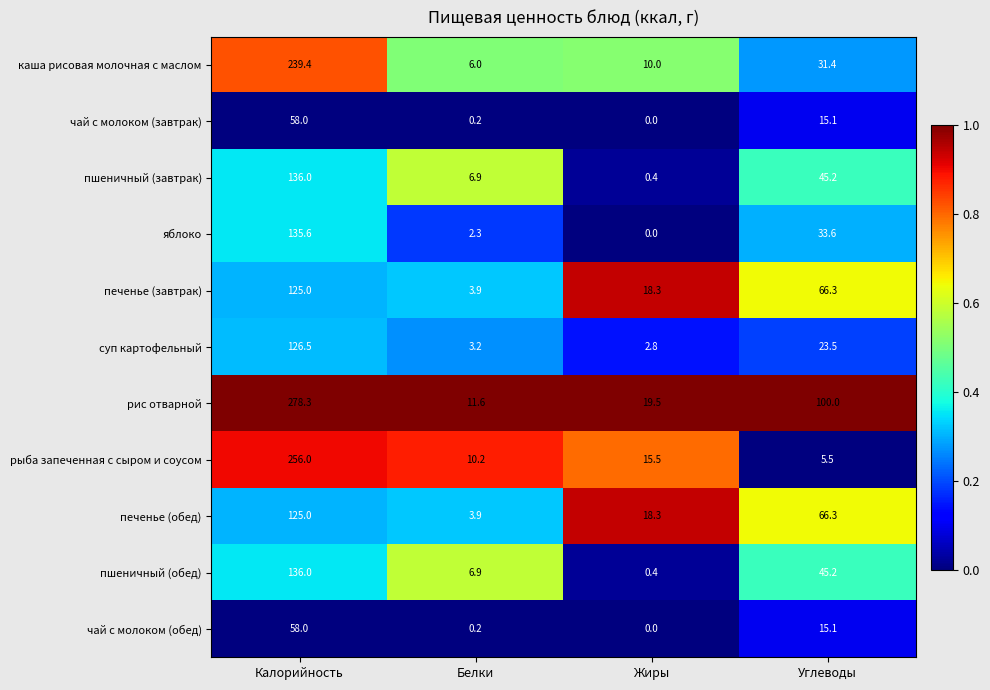

Where is рис отварной nearest to the value 144?

Углеводы